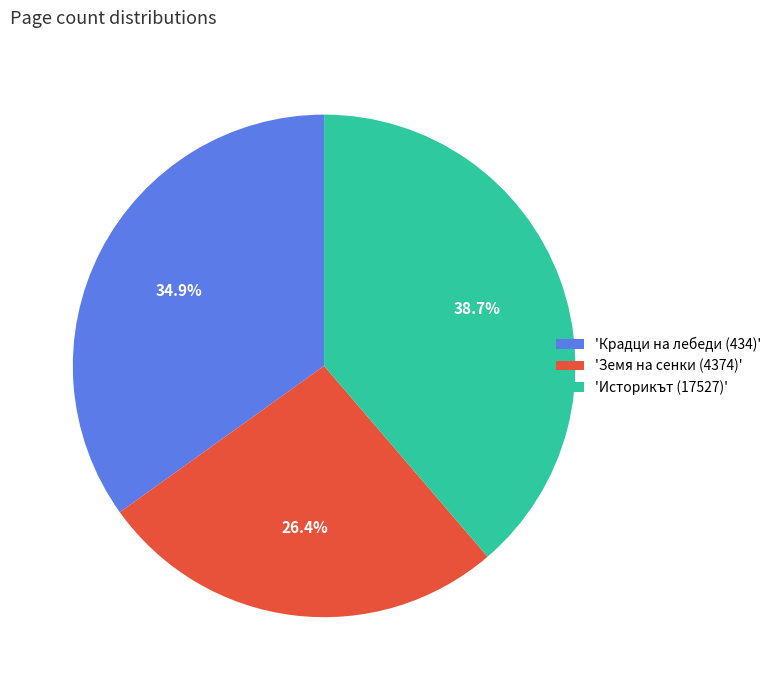

How many segments does this pie chart have?

3